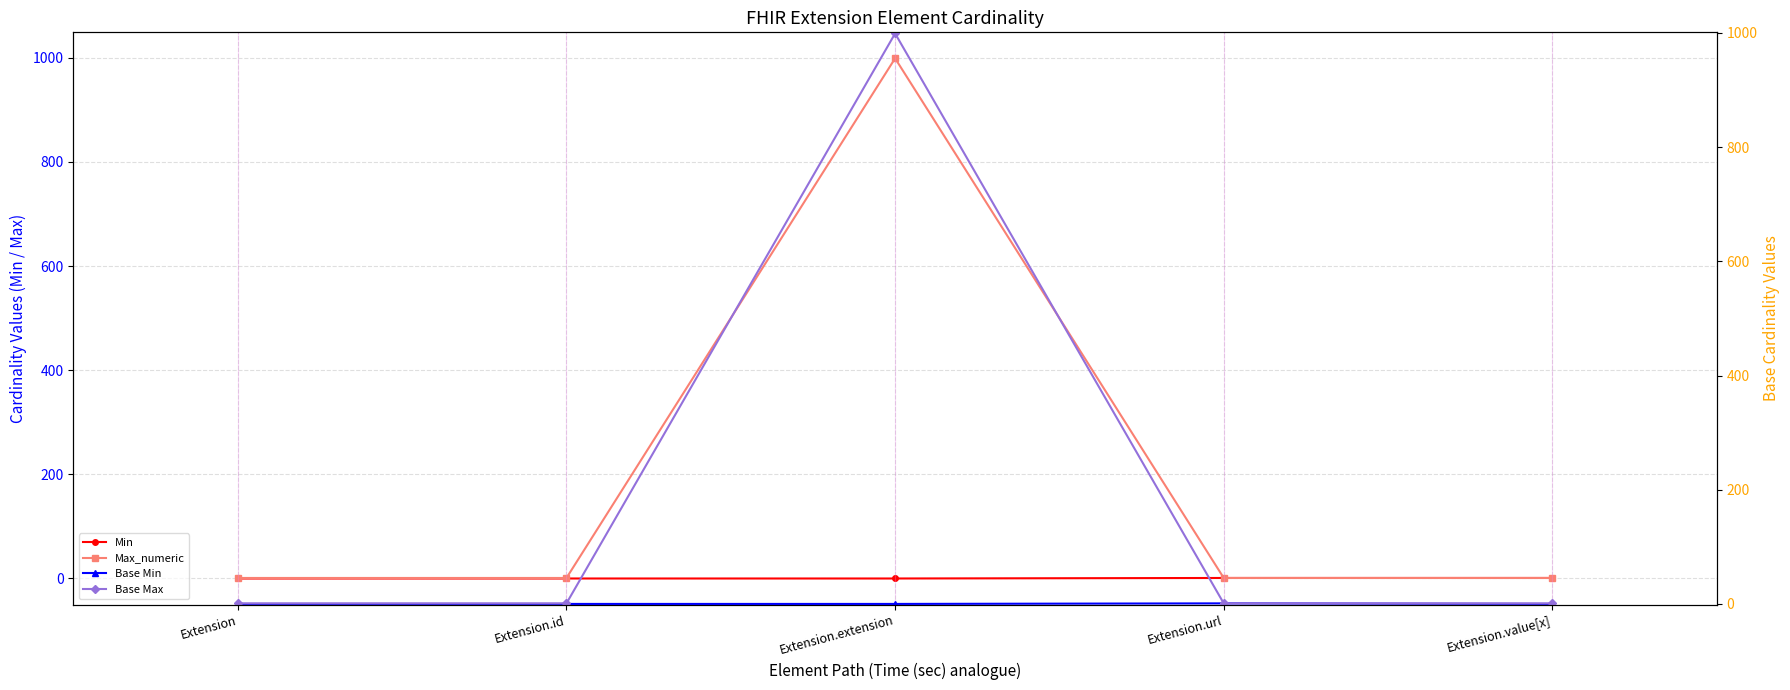

True or false: Min and Max_numeric cross at least once.

False